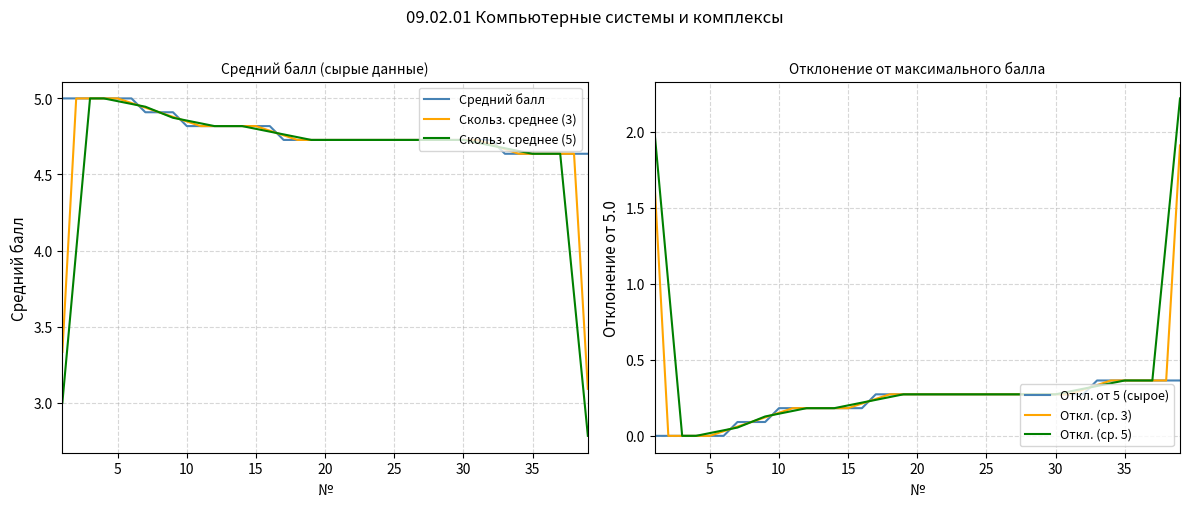

What is the average value of the Откл. от 5 (сырое) series?

0.2